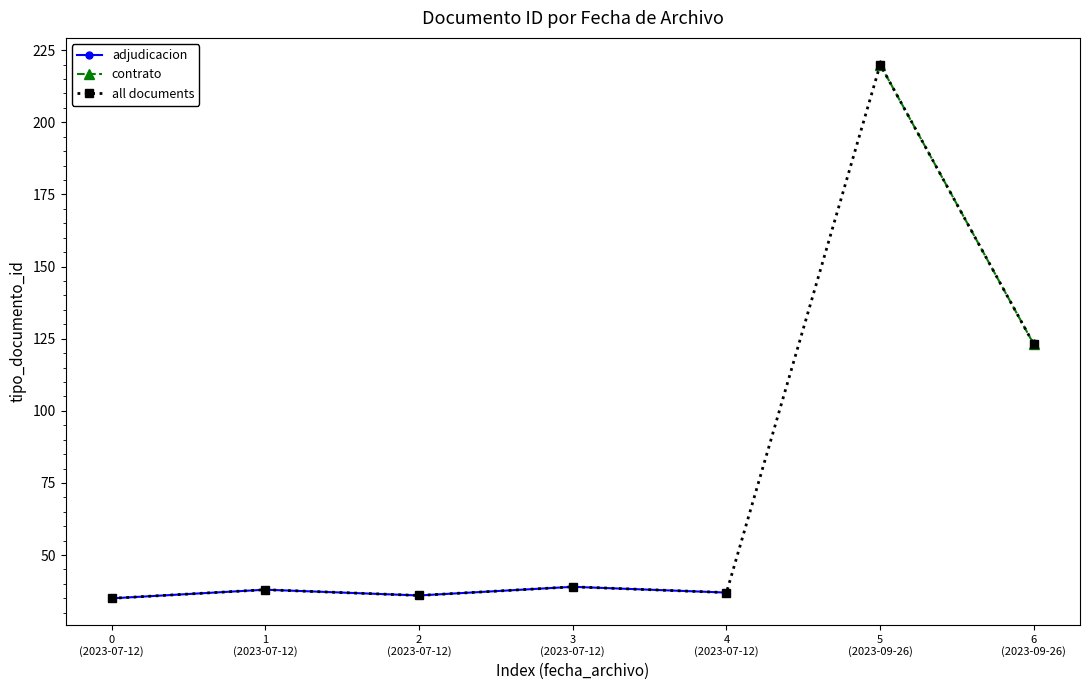

What is the change in value from 3
(2023-07-12) to 4
(2023-07-12)?

-2